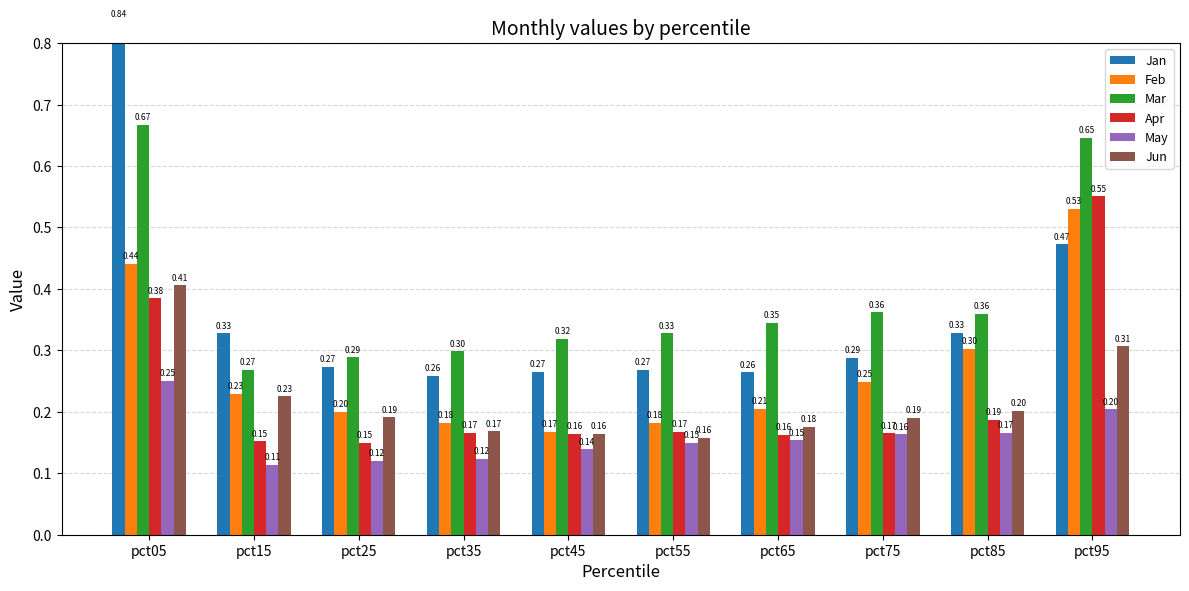

Reading right to left, extract all data points from this chart.

Jan: 0.5	0.3	0.3	0.3	0.3	0.3	0.3	0.3	0.3	0.8
Feb: 0.5	0.3	0.2	0.2	0.2	0.2	0.2	0.2	0.2	0.4
Mar: 0.6	0.4	0.4	0.3	0.3	0.3	0.3	0.3	0.3	0.7
Apr: 0.6	0.2	0.2	0.2	0.2	0.2	0.2	0.1	0.2	0.4
May: 0.2	0.2	0.2	0.2	0.2	0.1	0.1	0.1	0.1	0.3
Jun: 0.3	0.2	0.2	0.2	0.2	0.2	0.2	0.2	0.2	0.4